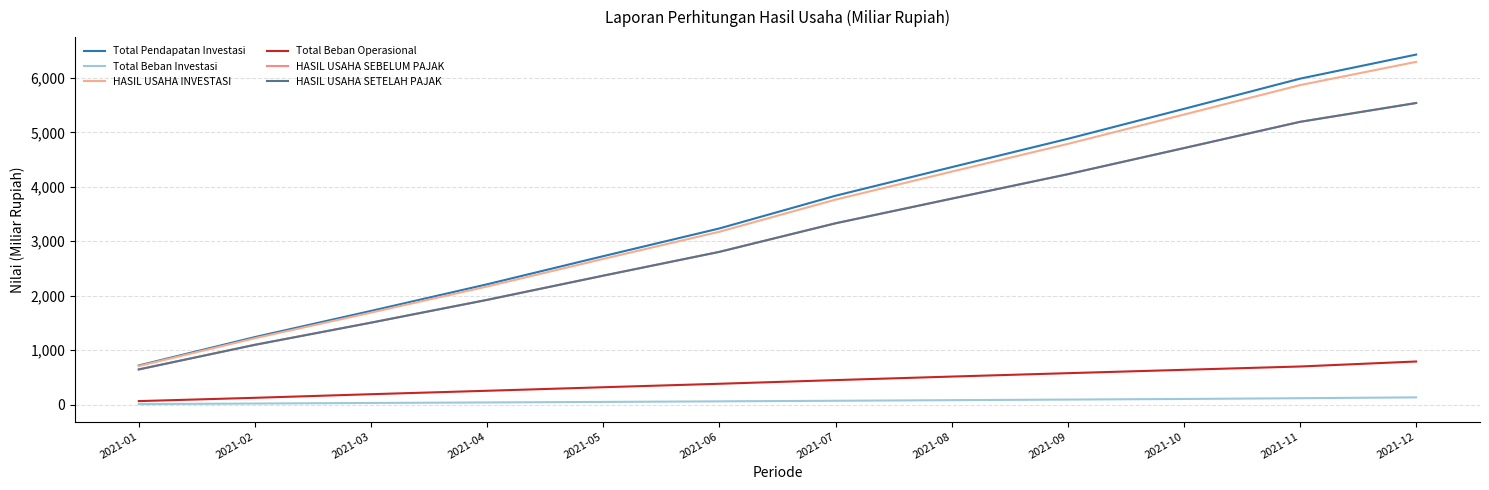

Which series has the largest range (max minus min)?

Total Pendapatan Investasi